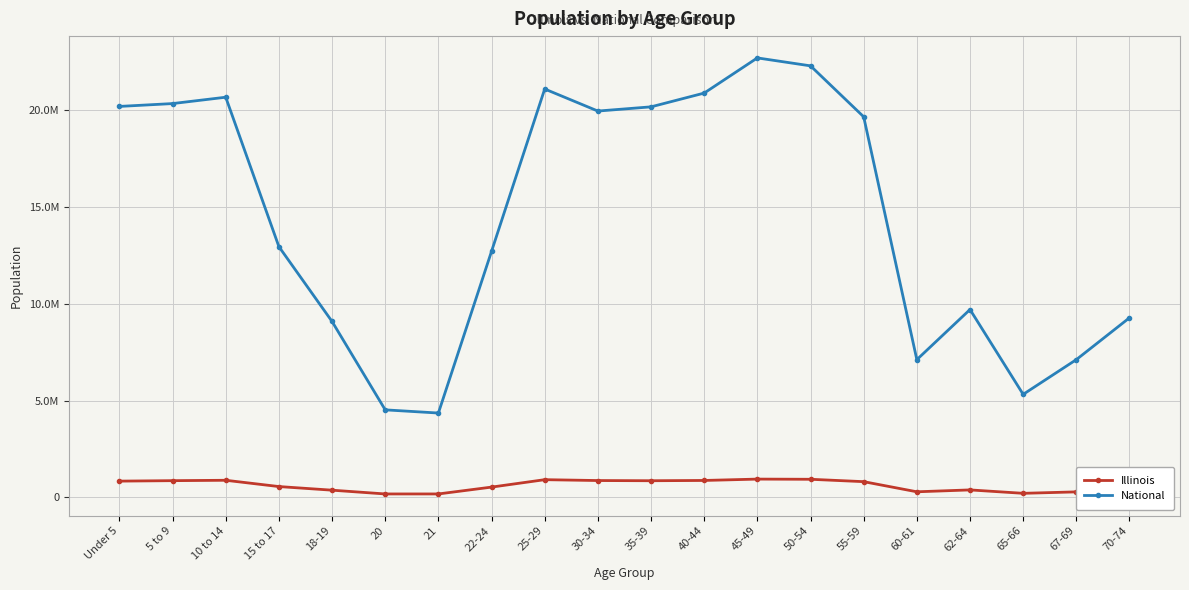

What is the average value of the Illinois series?

603207